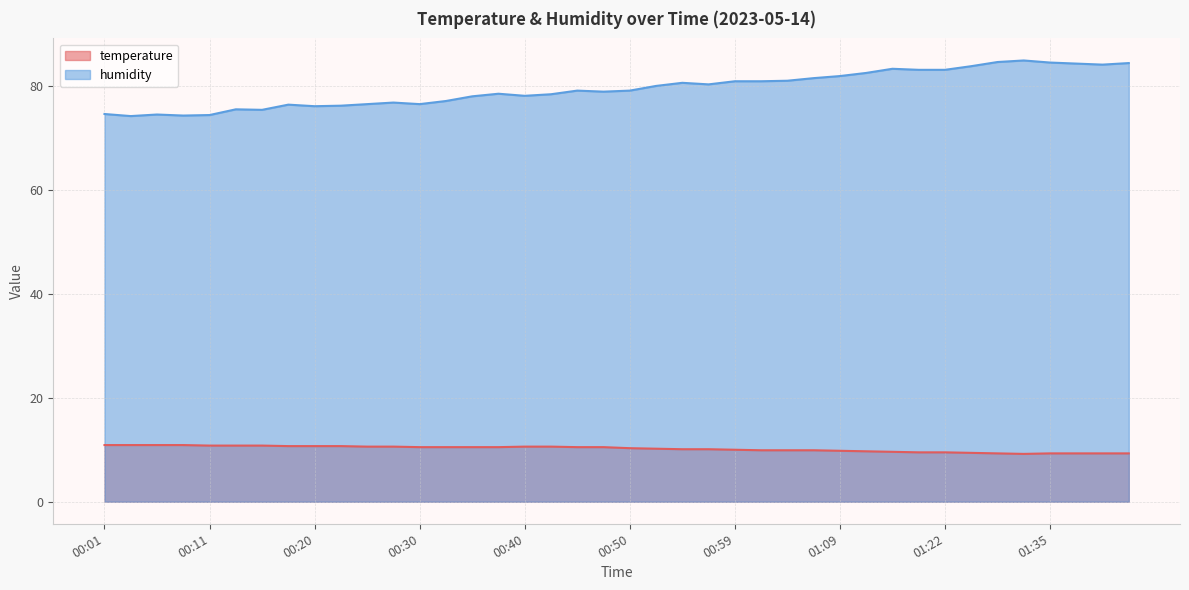

What is the sum of all temperature values?

407.1